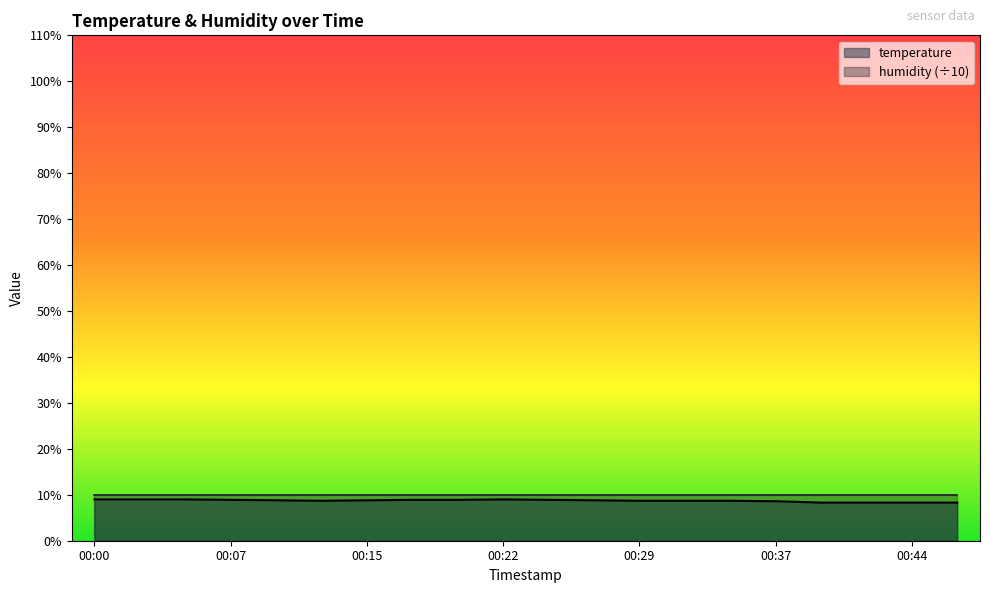

What is the difference between the maximum and second lowest values?

0.7